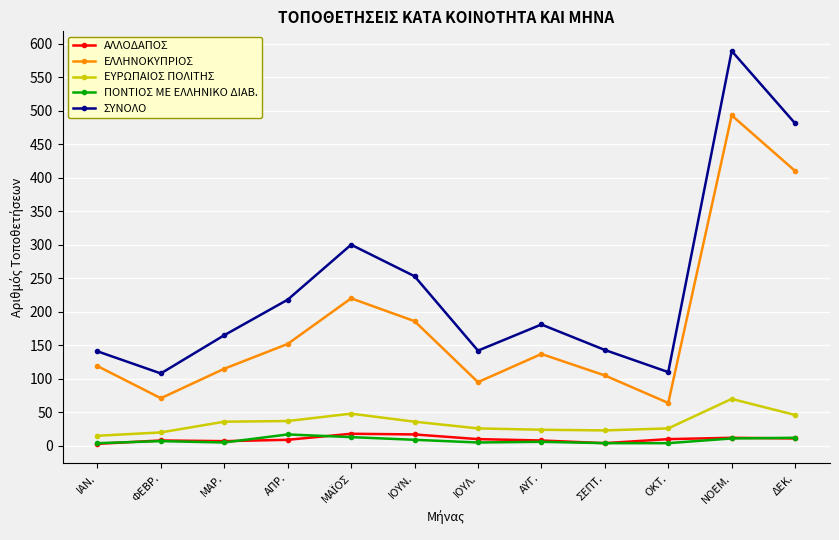

True or false: ΕΥΡΩΠΑΙΟΣ ΠΟΛΙΤΗΣ has more than 0 points higher than both neighbors.

True